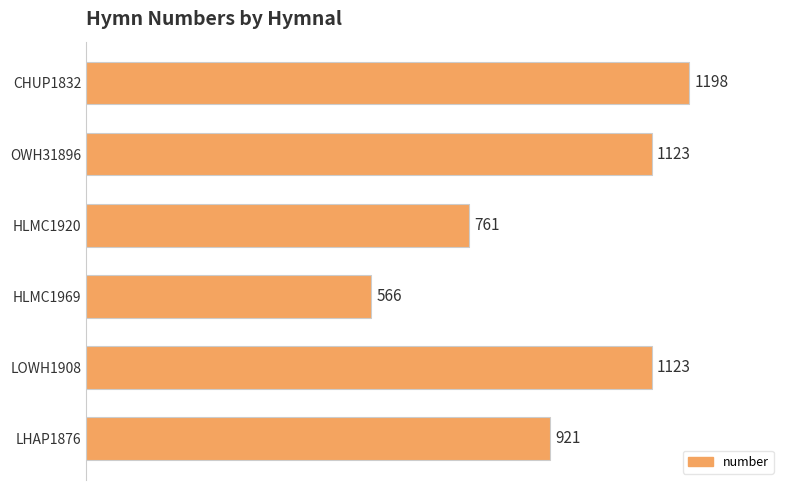

What is the sum of all values?

5692